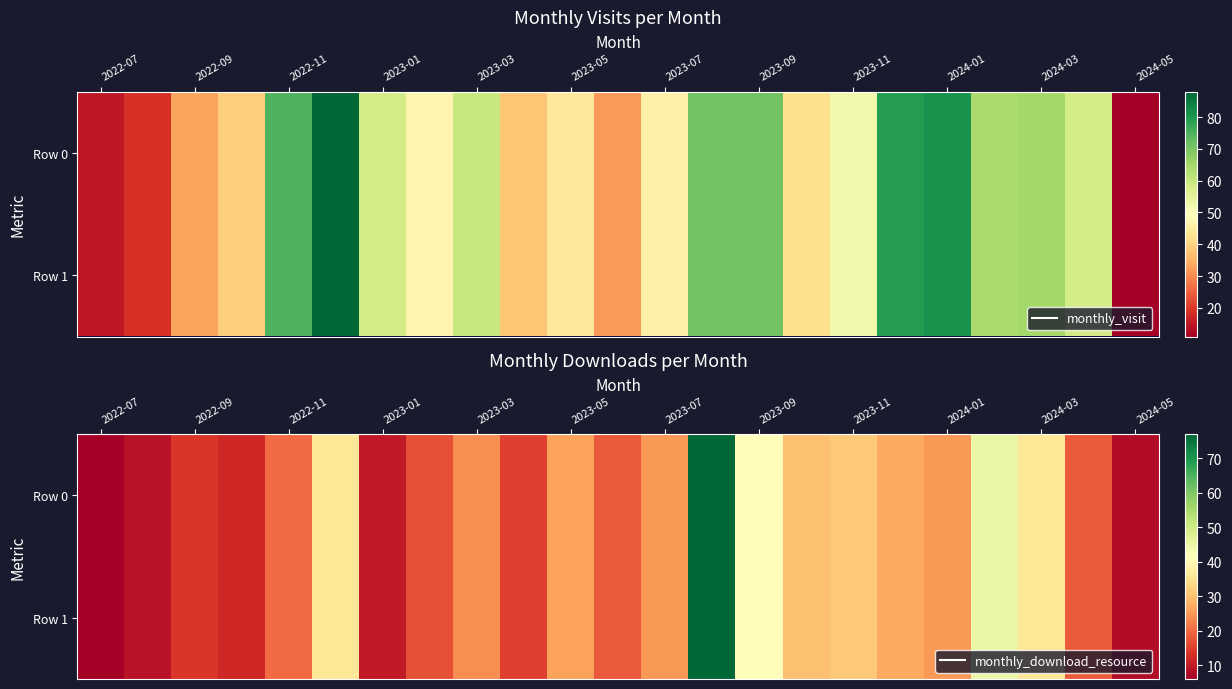

What is the difference between the maximum and minimum values in the Row 0 series?

71